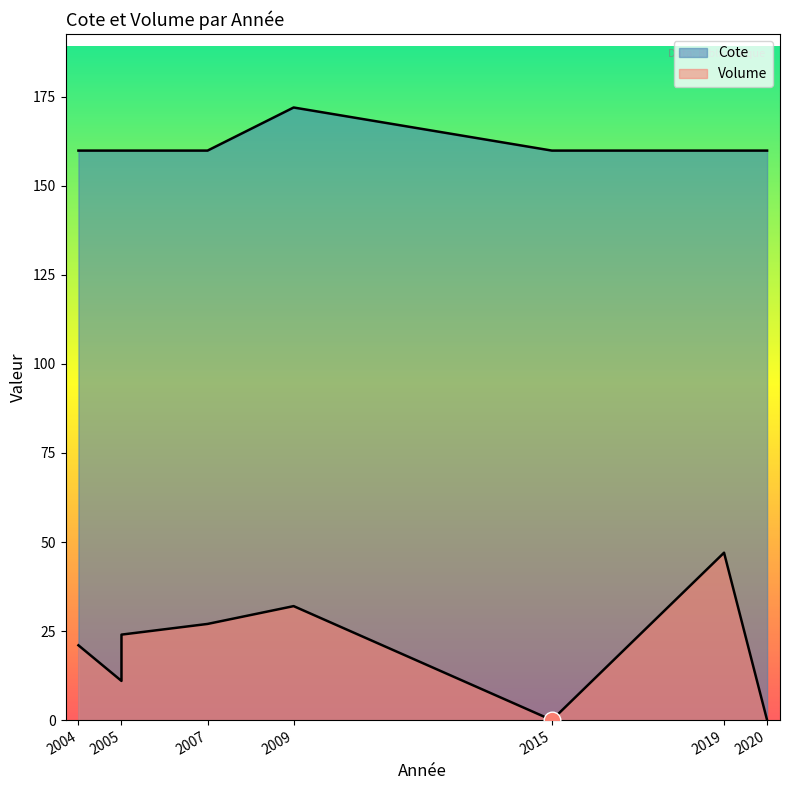

At which category does Cote reach its first local peak?

2009